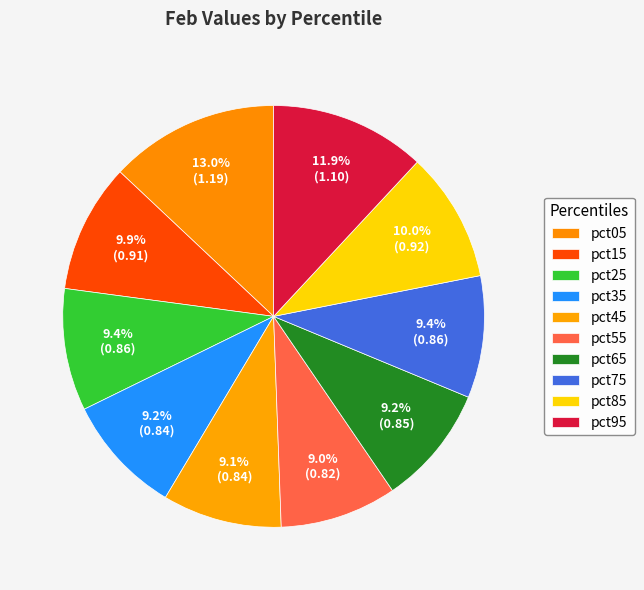

Count the number of slices in the pie.

10